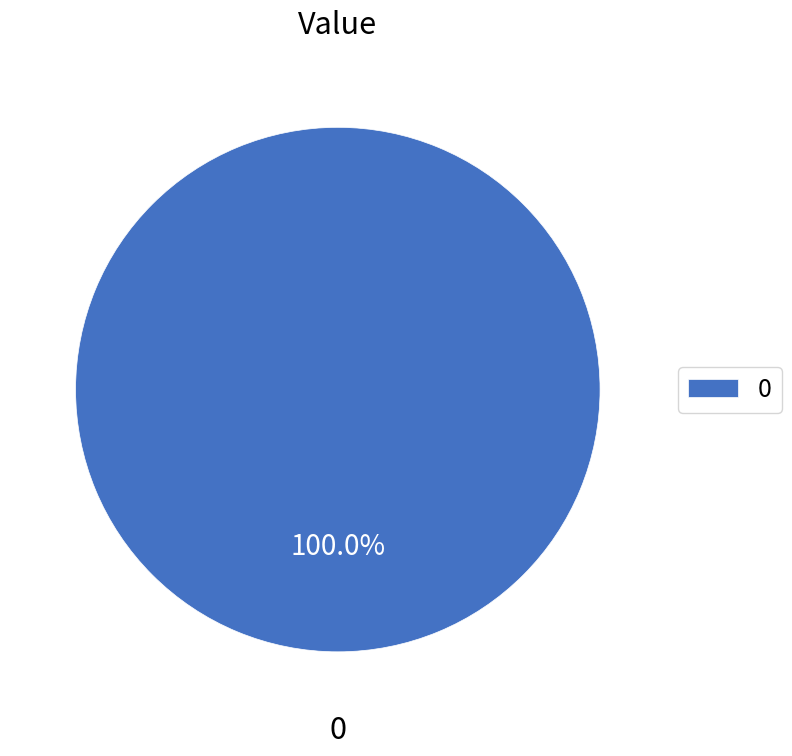

Is there any slice that represents more than half of the pie?

Yes